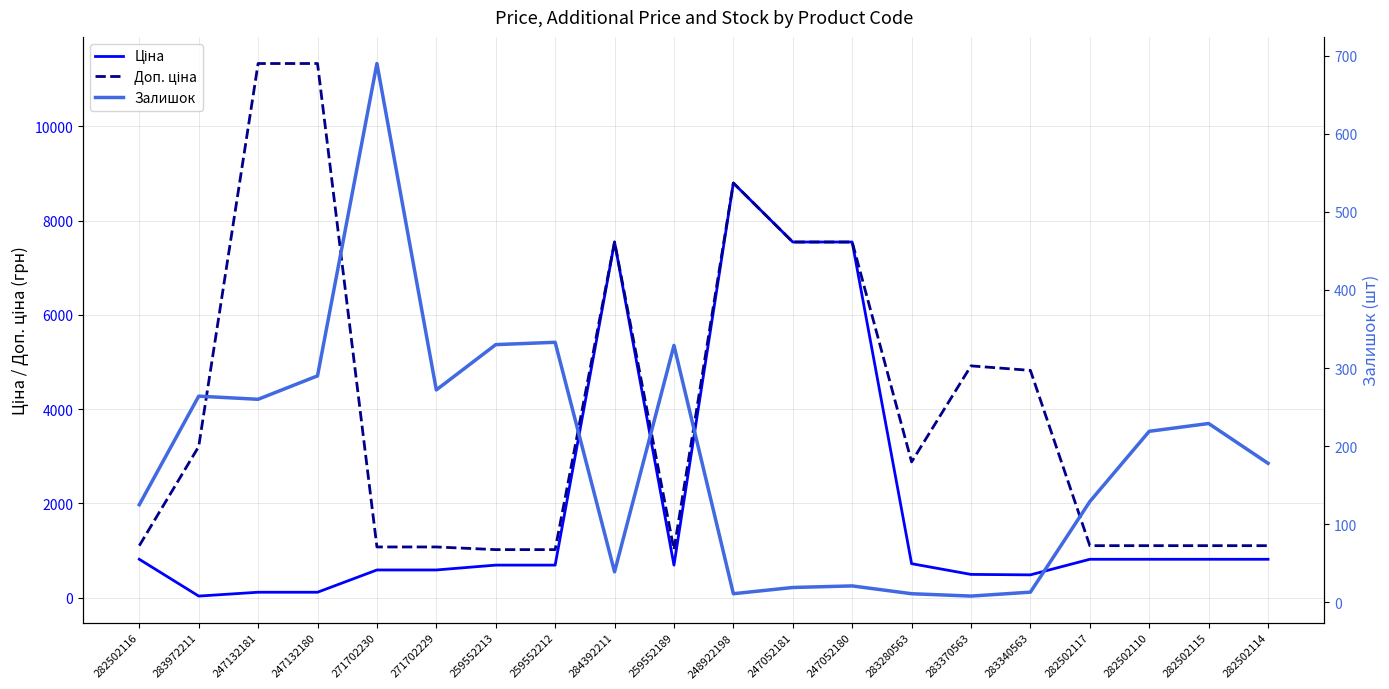

Reading left to right, what are all the values shown in this chart?

Ціна: 813.0	32.0	113.3	113.3	586.0	586.0	689.1	689.1	7545.9	689.1	8797.6	7545.9	7545.9	719.6	491.7	482.1	813.0	813.0	813.0	813.0
Доп. ціна: 1101.8	3205.0	11334.0	11334.0	1074.5	1074.5	1017.8	1017.8	7545.9	1017.8	8797.6	7545.9	7545.9	2878.5	4917.4	4821.4	1101.8	1101.8	1101.8	1101.8
Залишок: 125.0	264.0	260.0	290.0	690.0	272.0	330.0	333.0	39.0	329.0	11.0	19.0	21.0	11.0	8.0	13.0	129.0	219.0	229.0	178.0